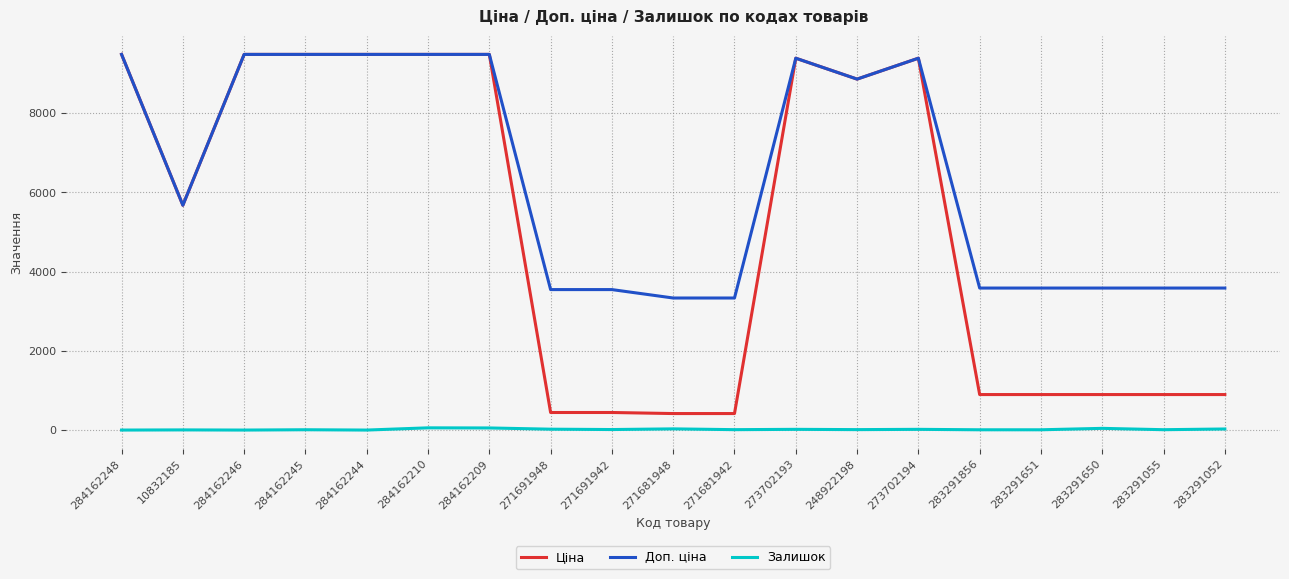

True or false: Ціна and Залишок cross at least once.

False